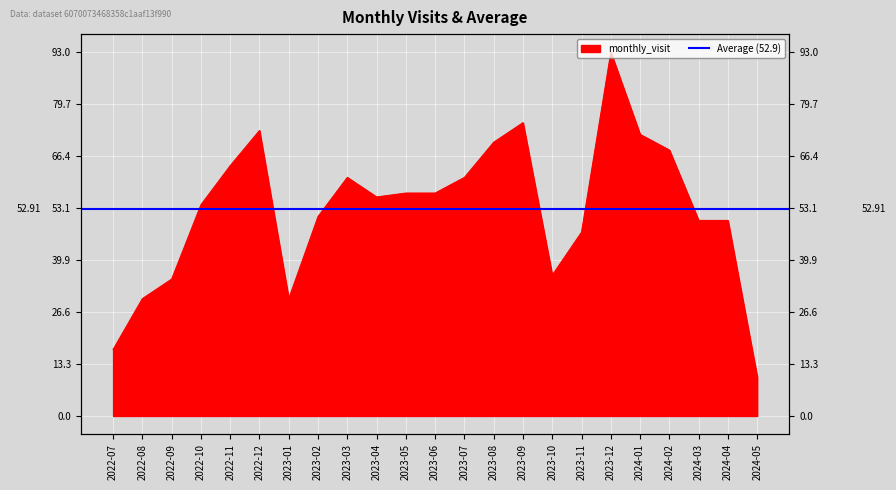

Count the number of values greater than 56.

11